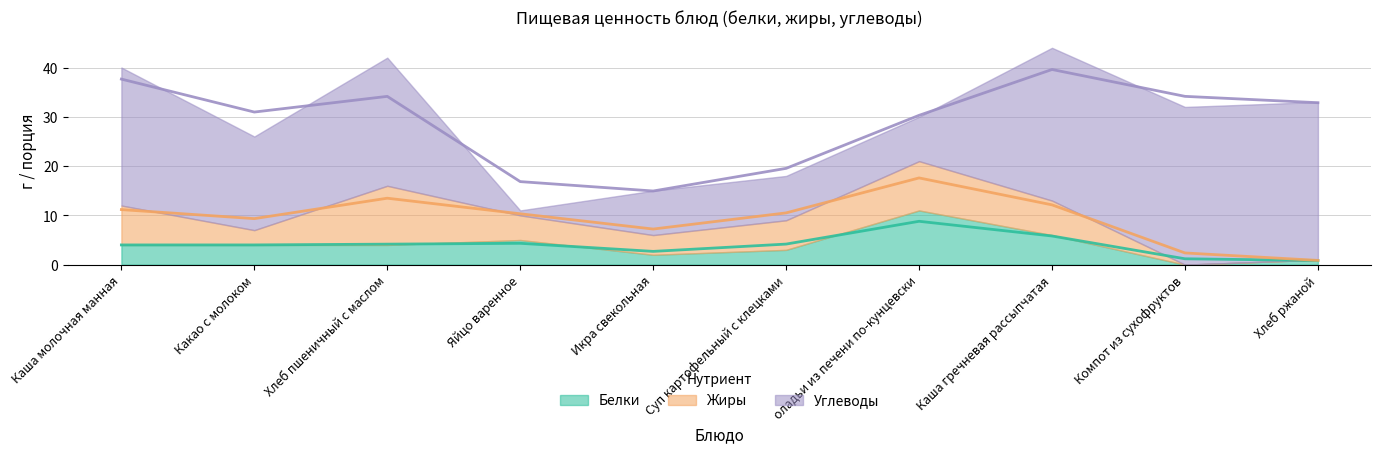

True or false: Белки has more than 2 points higher than both neighbors.

False